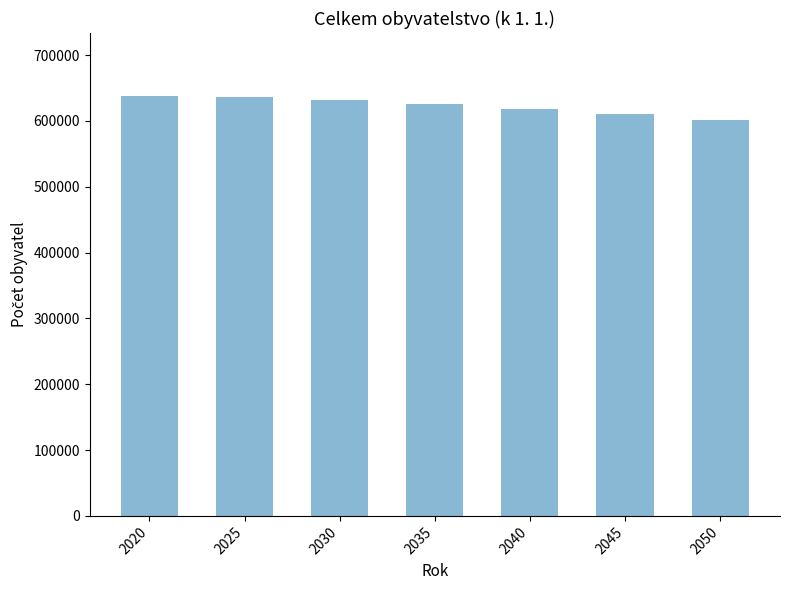

What is the value of the 2nd bar from the left?

636243